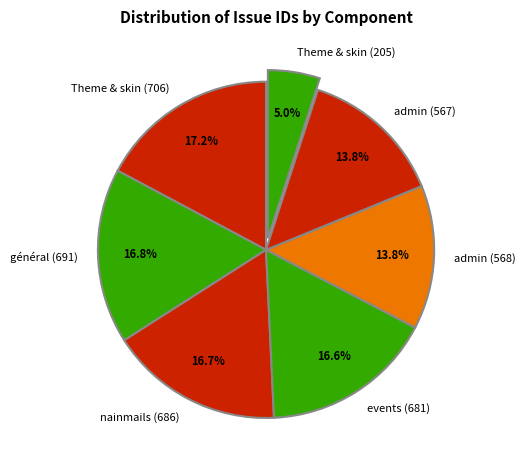

Which has a higher value, Theme & skin (706) or Theme & skin (205)?

Theme & skin (706)